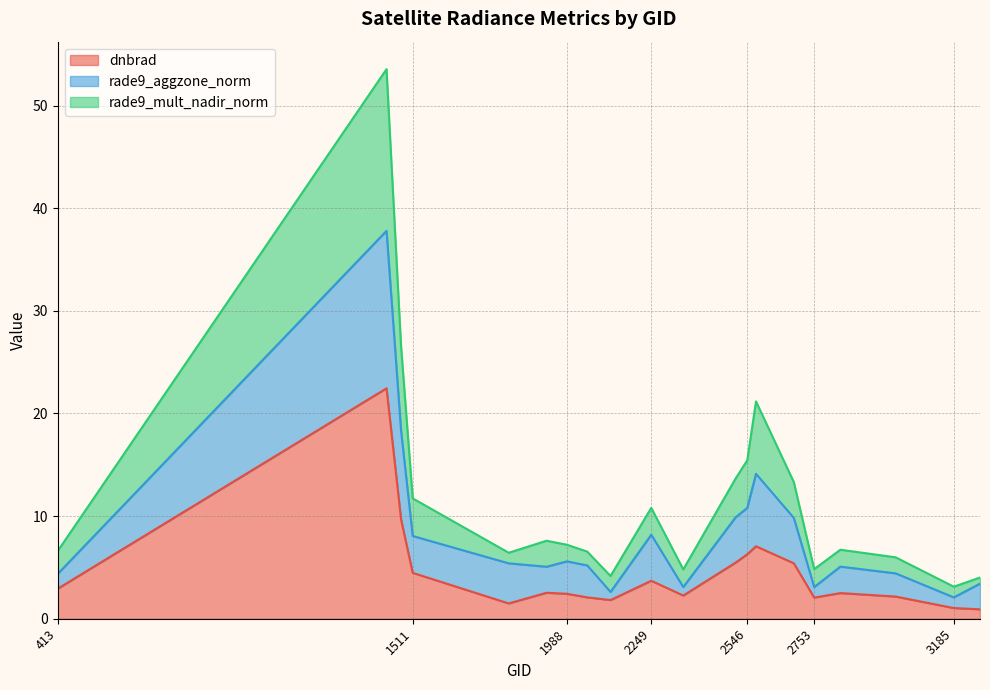

What is the total value across all series at 1511?

11.7